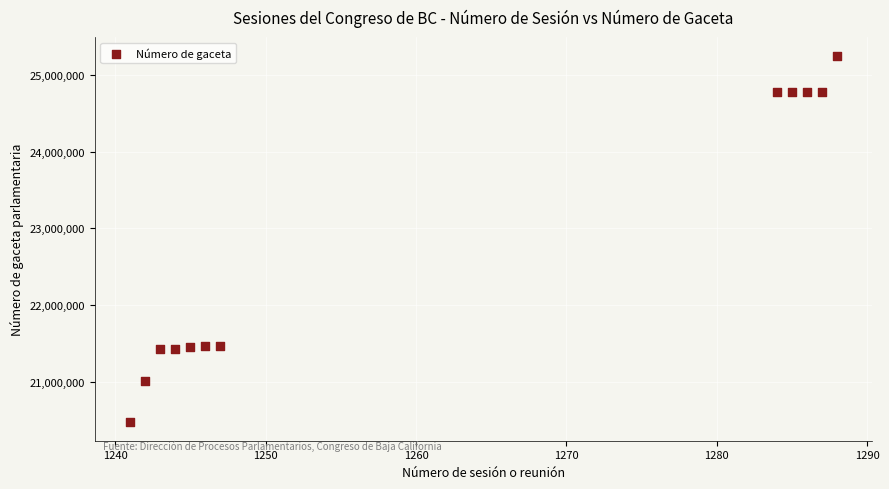

What is the range of X values (max minus min)?

47